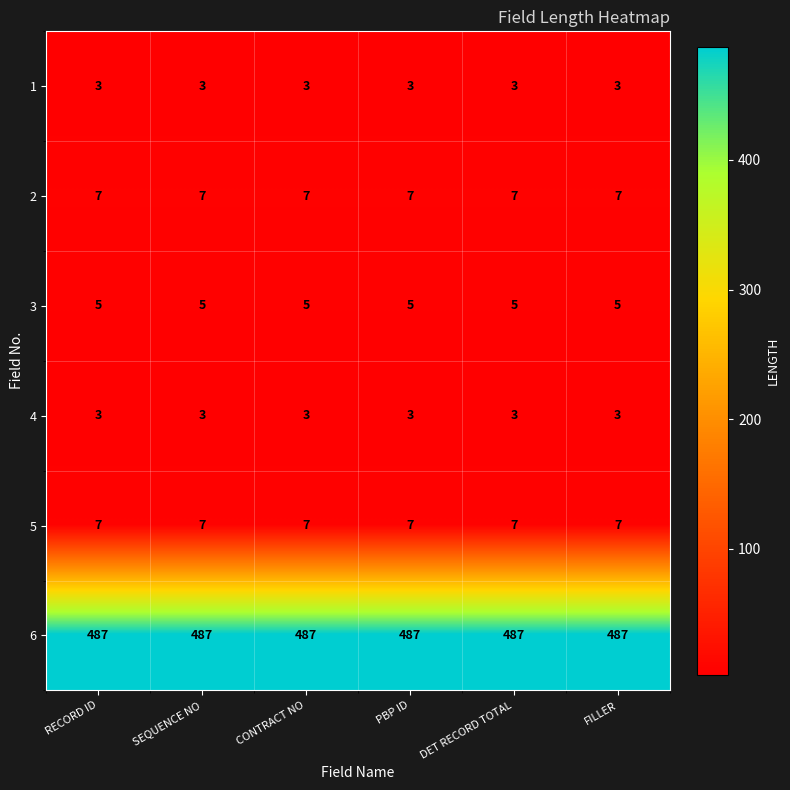

Is it true that 3 equals 9 at RECORD ID?

False